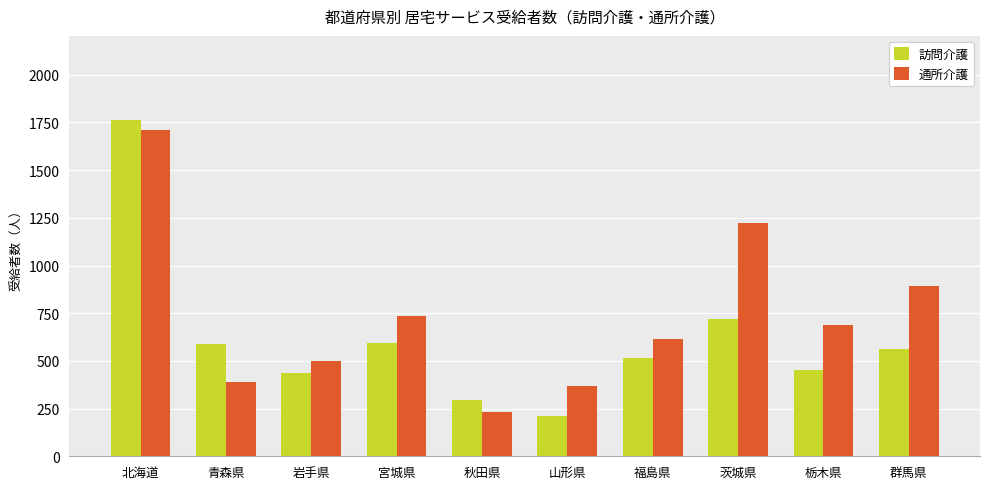

What is the minimum value for 訪問介護?

213